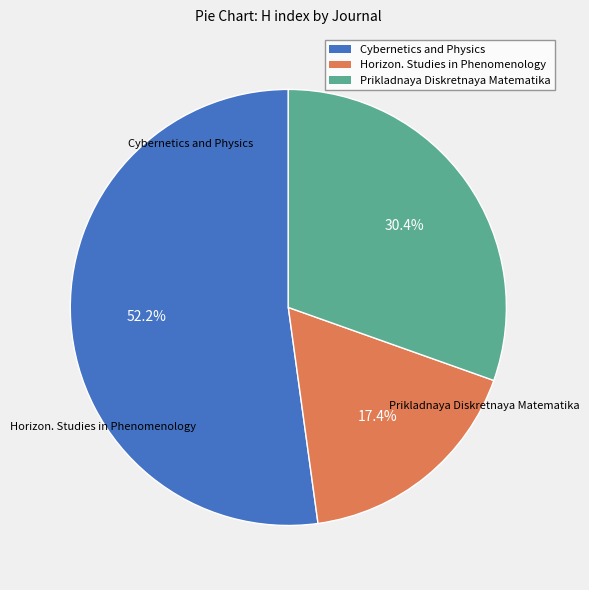

To the nearest percent, what is the difference between the largest and smallest slice percentages?

35%